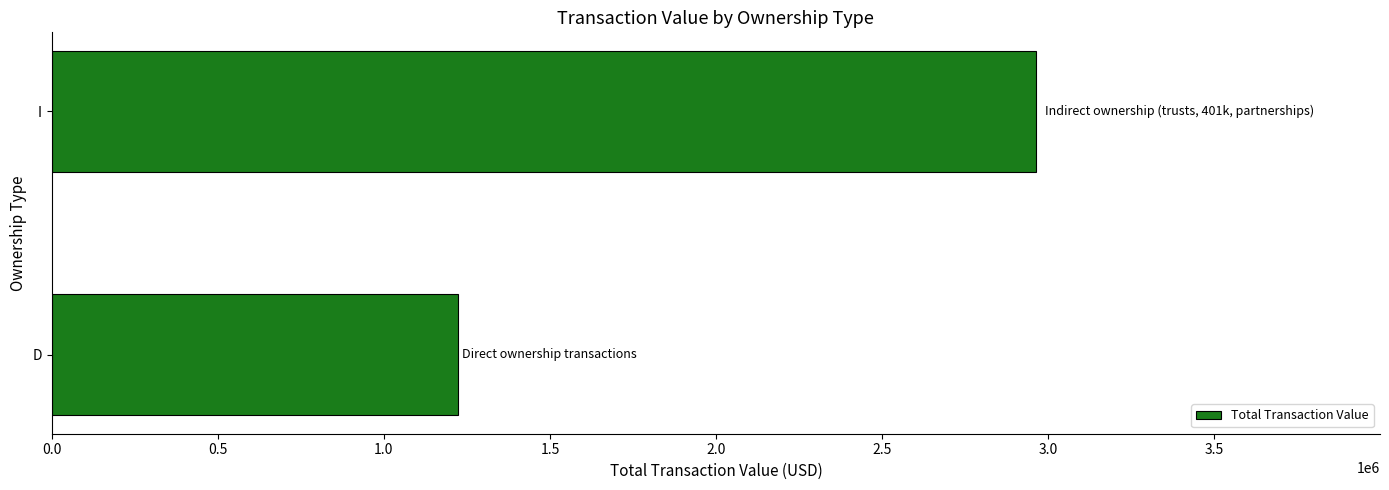

The value at I is 4035262. True or false?

False